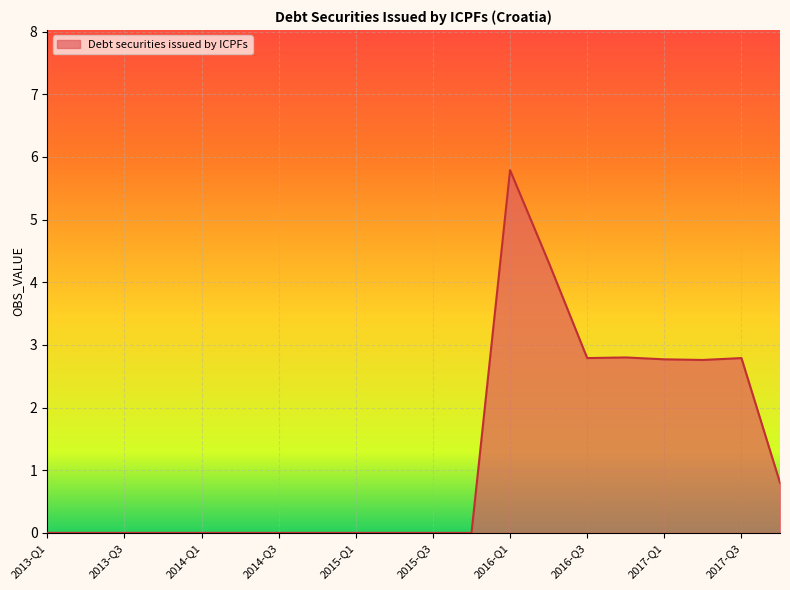

What is the maximum value shown in the chart?

5.8